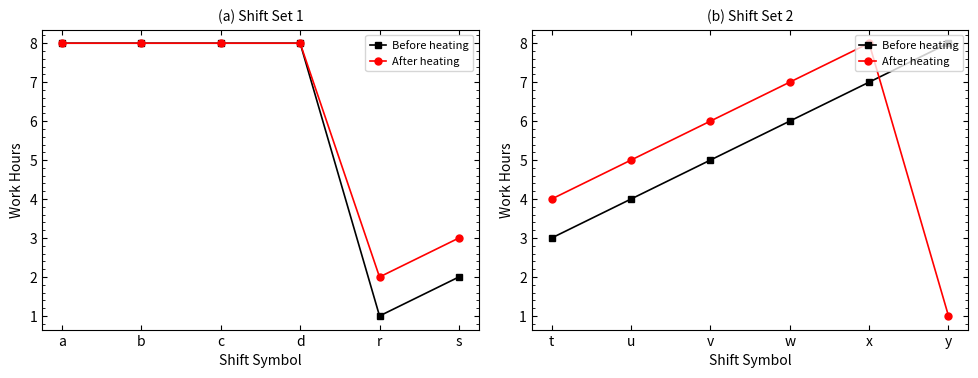

What is the maximum value for After heating?

8